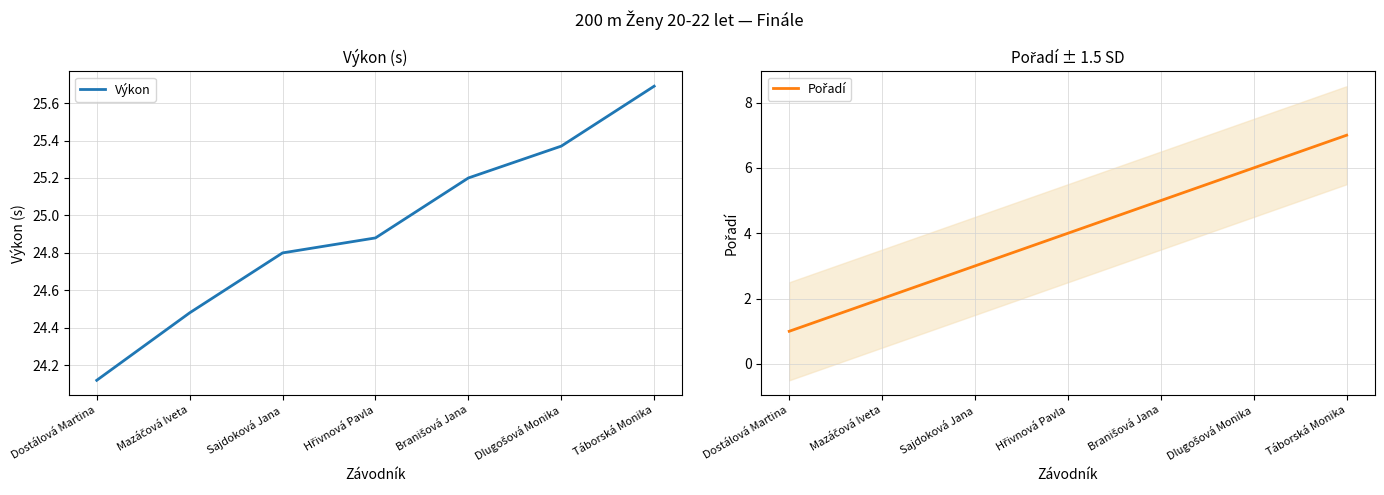

Is this an area chart (filled region under the line)?

No